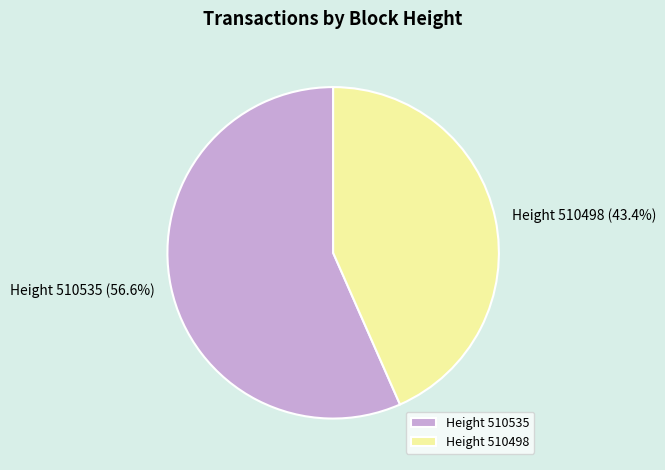

Which slice represents more than half of the pie?

Height 510535